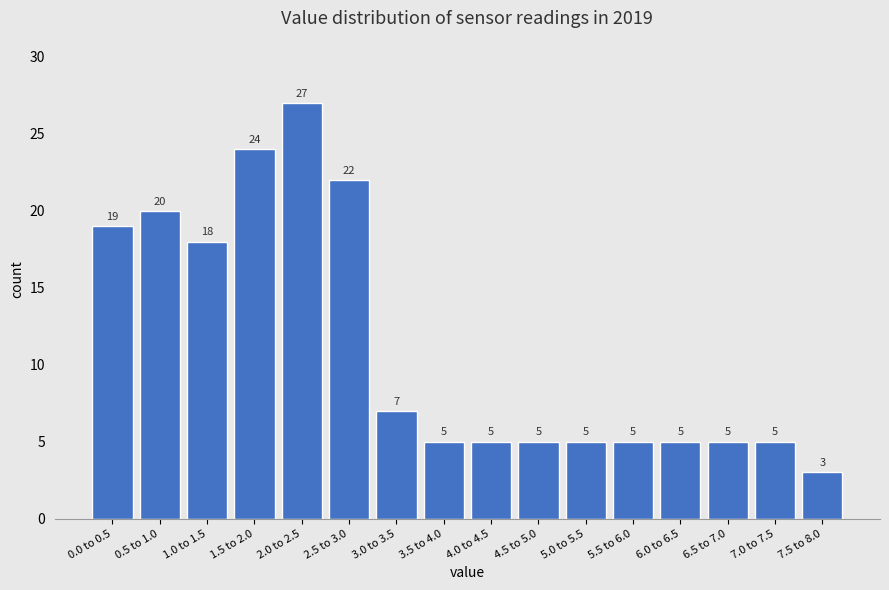

Reading left to right, list all the values displayed in this chart.

0.0 to 0.5=19	0.5 to 1.0=20	1.0 to 1.5=18	1.5 to 2.0=24	2.0 to 2.5=27	2.5 to 3.0=22	3.0 to 3.5=7	3.5 to 4.0=5	4.0 to 4.5=5	4.5 to 5.0=5	5.0 to 5.5=5	5.5 to 6.0=5	6.0 to 6.5=5	6.5 to 7.0=5	7.0 to 7.5=5	7.5 to 8.0=3